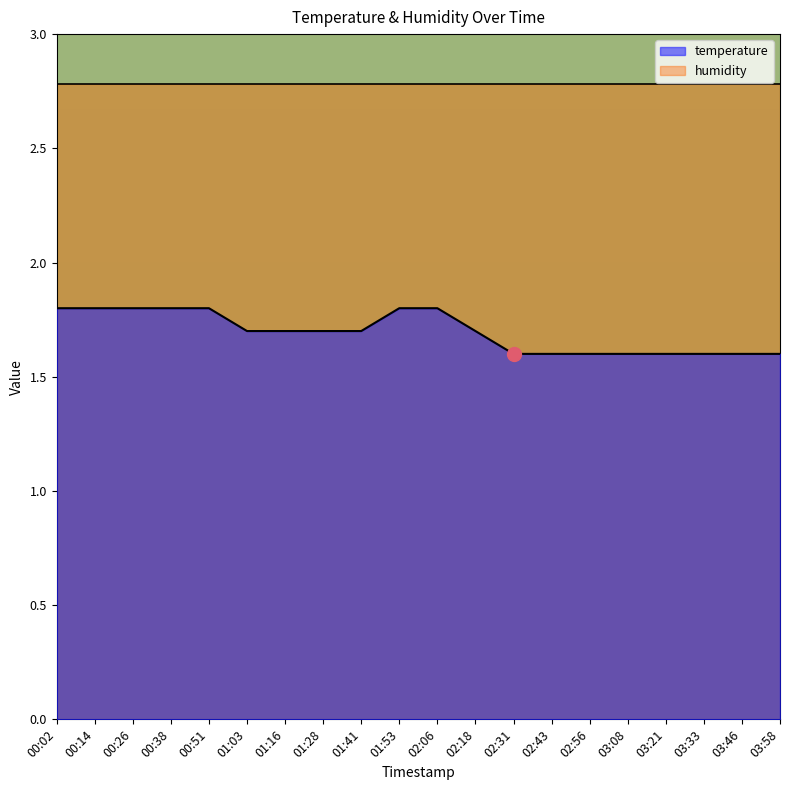

What is the value of the 10th point from the left?

1.8